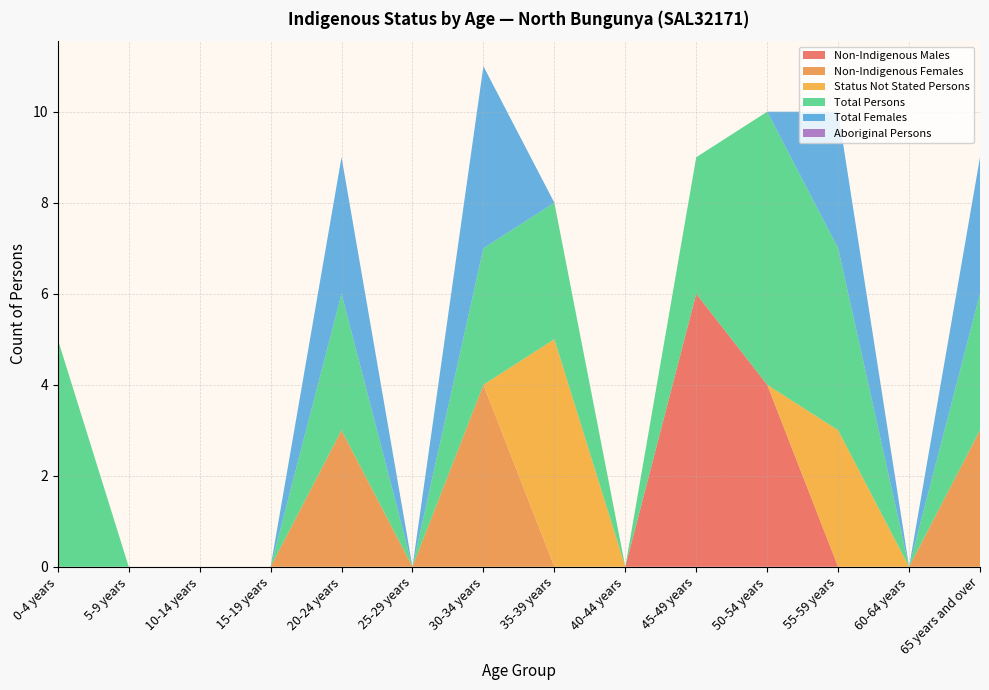

Reading left to right, transcribe all the data shown in this chart.

Non-Indigenous Males: 0-4 years=0	5-9 years=0	10-14 years=0	15-19 years=0	20-24 years=0	25-29 years=0	30-34 years=0	35-39 years=0	40-44 years=0	45-49 years=6	50-54 years=4	55-59 years=0	60-64 years=0	65 years and over=0
Non-Indigenous Females: 0-4 years=0	5-9 years=0	10-14 years=0	15-19 years=0	20-24 years=3	25-29 years=0	30-34 years=4	35-39 years=0	40-44 years=0	45-49 years=0	50-54 years=0	55-59 years=0	60-64 years=0	65 years and over=3
Status Not Stated Persons: 0-4 years=0	5-9 years=0	10-14 years=0	15-19 years=0	20-24 years=0	25-29 years=0	30-34 years=0	35-39 years=5	40-44 years=0	45-49 years=0	50-54 years=0	55-59 years=3	60-64 years=0	65 years and over=0
Total Persons: 0-4 years=5	5-9 years=0	10-14 years=0	15-19 years=0	20-24 years=3	25-29 years=0	30-34 years=3	35-39 years=3	40-44 years=0	45-49 years=3	50-54 years=6	55-59 years=4	60-64 years=0	65 years and over=3
Total Females: 0-4 years=0	5-9 years=0	10-14 years=0	15-19 years=0	20-24 years=3	25-29 years=0	30-34 years=4	35-39 years=0	40-44 years=0	45-49 years=0	50-54 years=0	55-59 years=3	60-64 years=0	65 years and over=3
Aboriginal Persons: 0-4 years=0	5-9 years=0	10-14 years=0	15-19 years=0	20-24 years=0	25-29 years=0	30-34 years=0	35-39 years=0	40-44 years=0	45-49 years=0	50-54 years=0	55-59 years=0	60-64 years=0	65 years and over=0